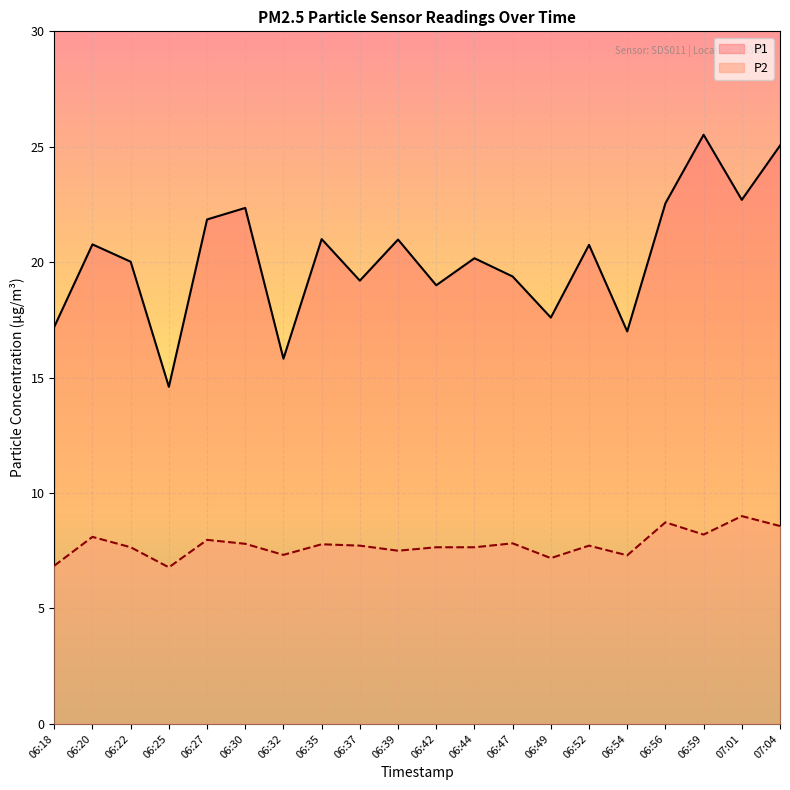

What is the difference between the maximum and minimum values in the P2 series?

2.2